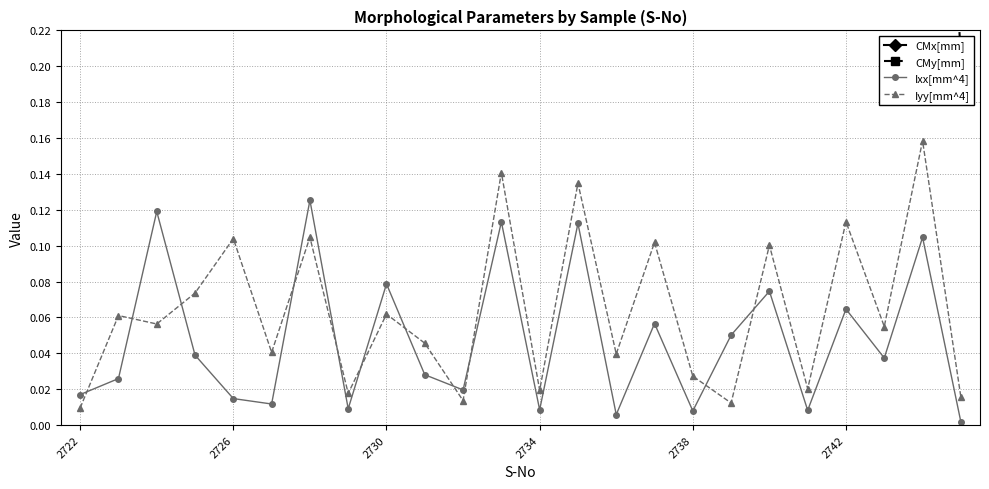

Does the chart have visible grid lines?

Yes